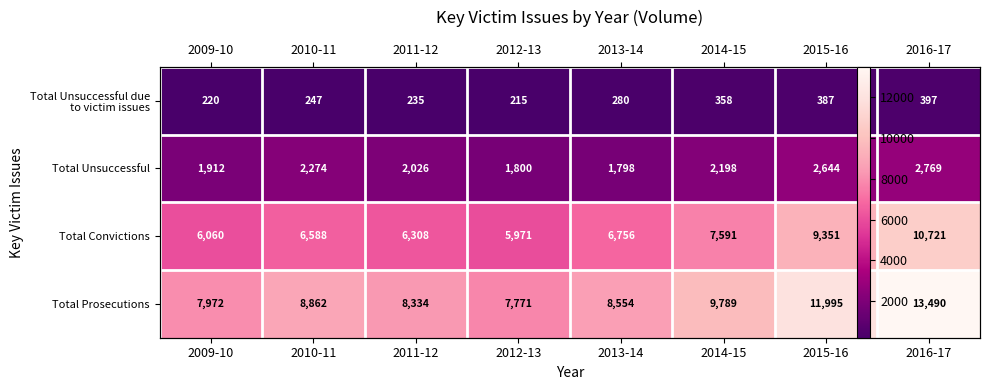

What is the sum of all Total Unsuccessful values?

17421